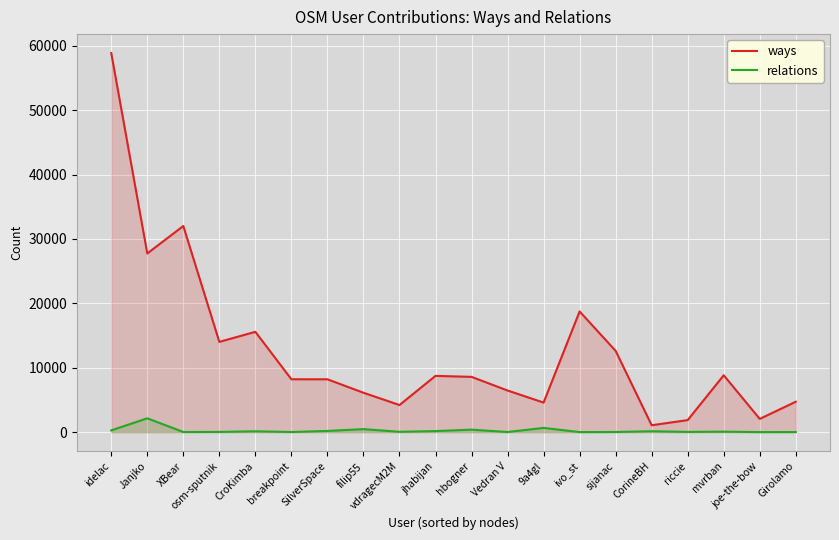

True or false: relations and ways cross at least once.

False